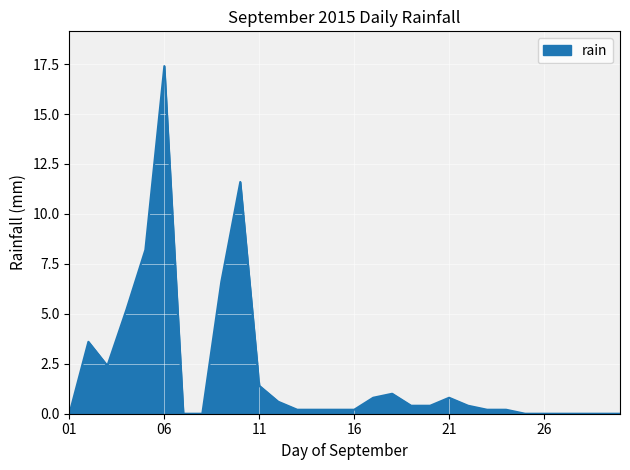

How many lines are shown in the chart?

1